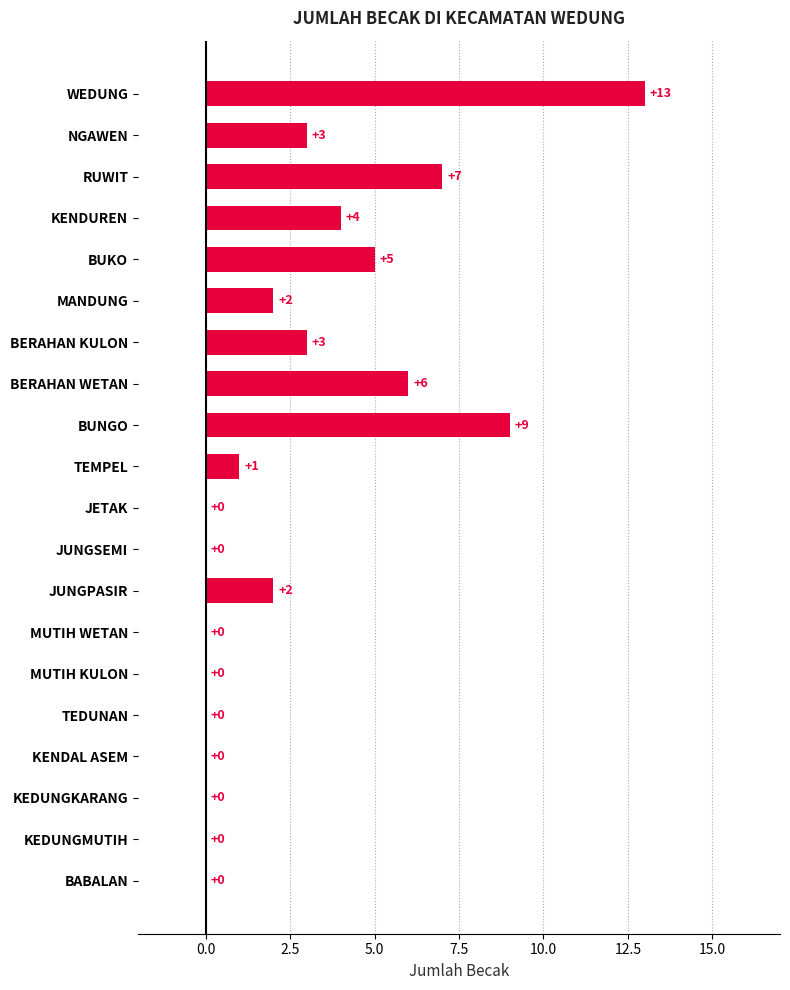

What is the sum of all values?

55